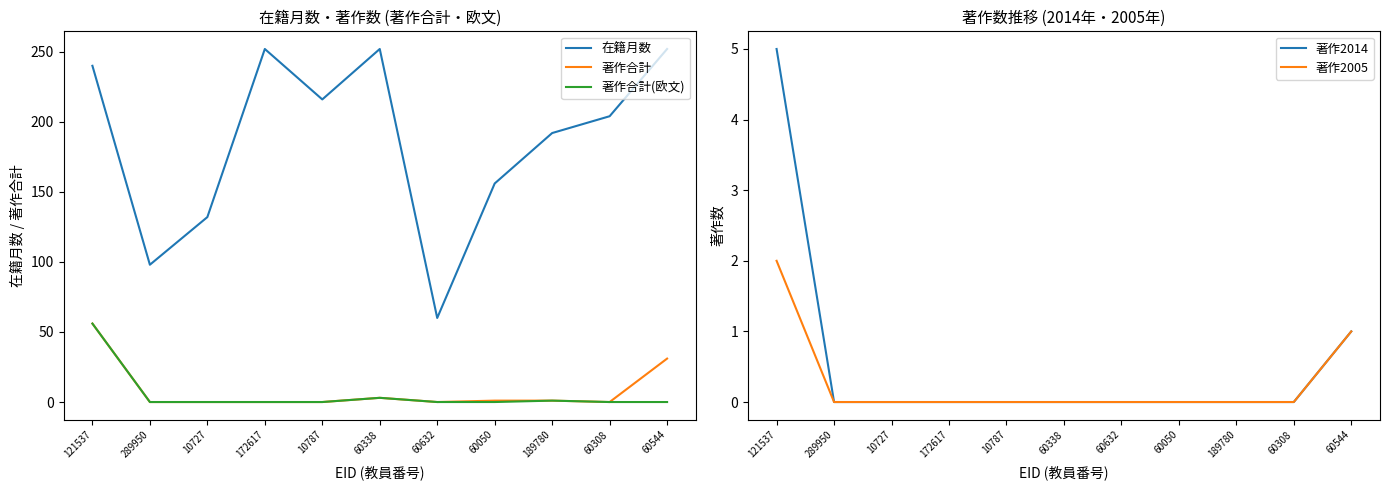

What is the spread (max minus min) of values at 60338?

252